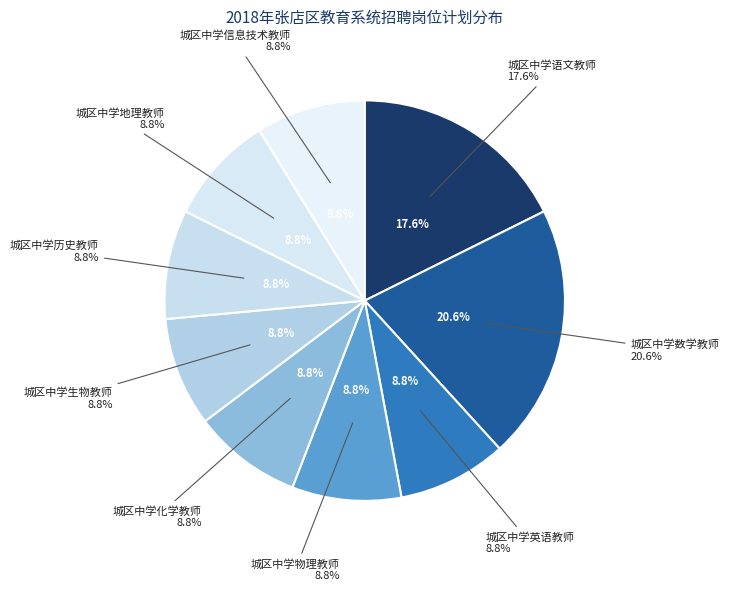

Is it true that 城区中学英语教师 is 21% of the pie?

False